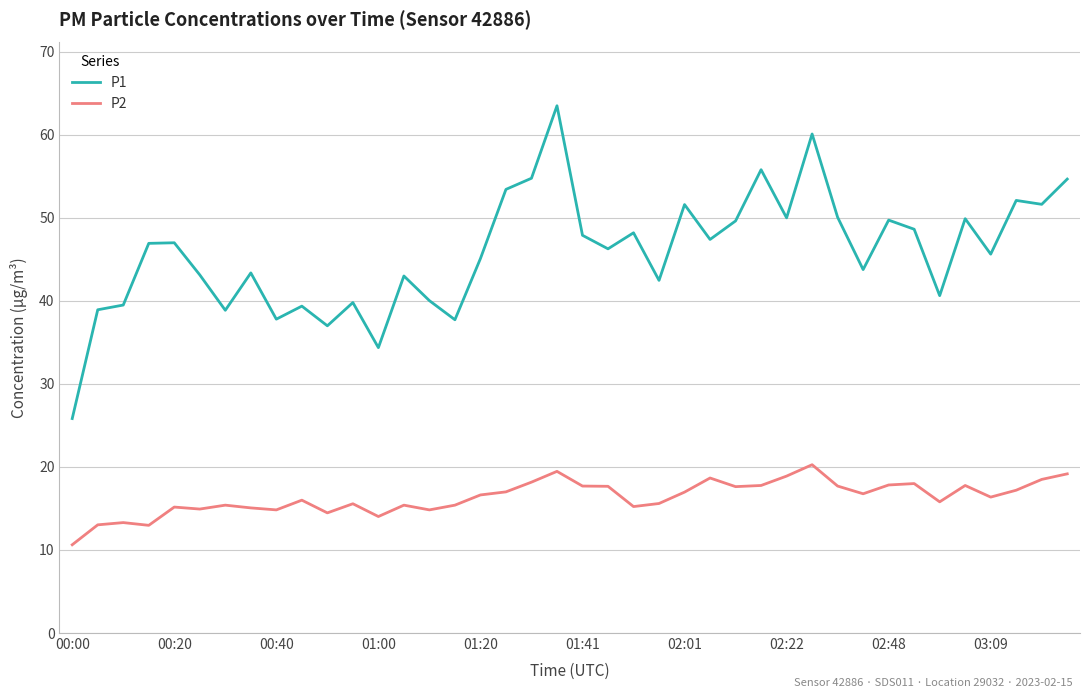

What is the smallest value displayed?

10.6